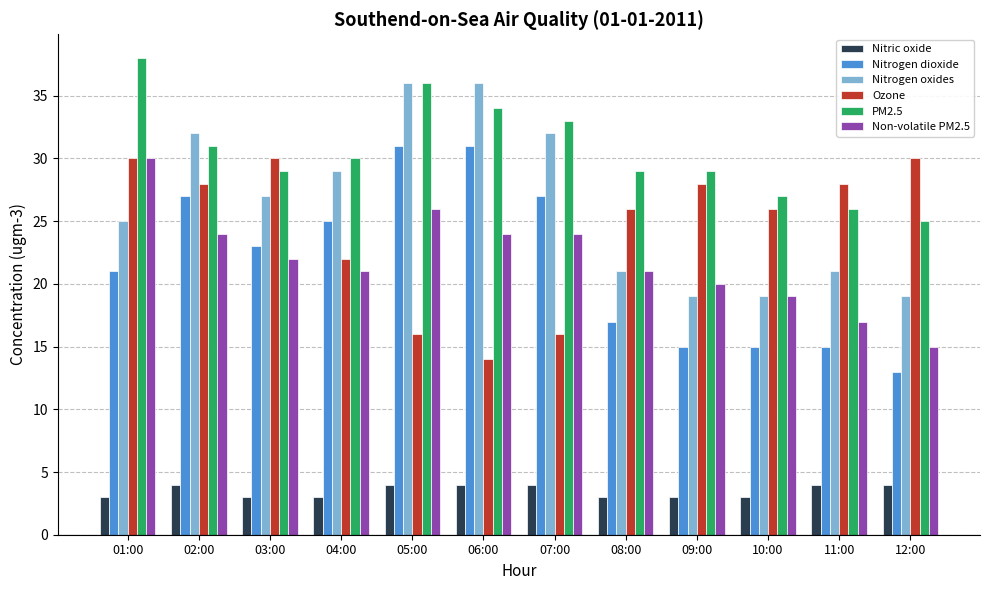

What is the maximum value shown in the chart?

38